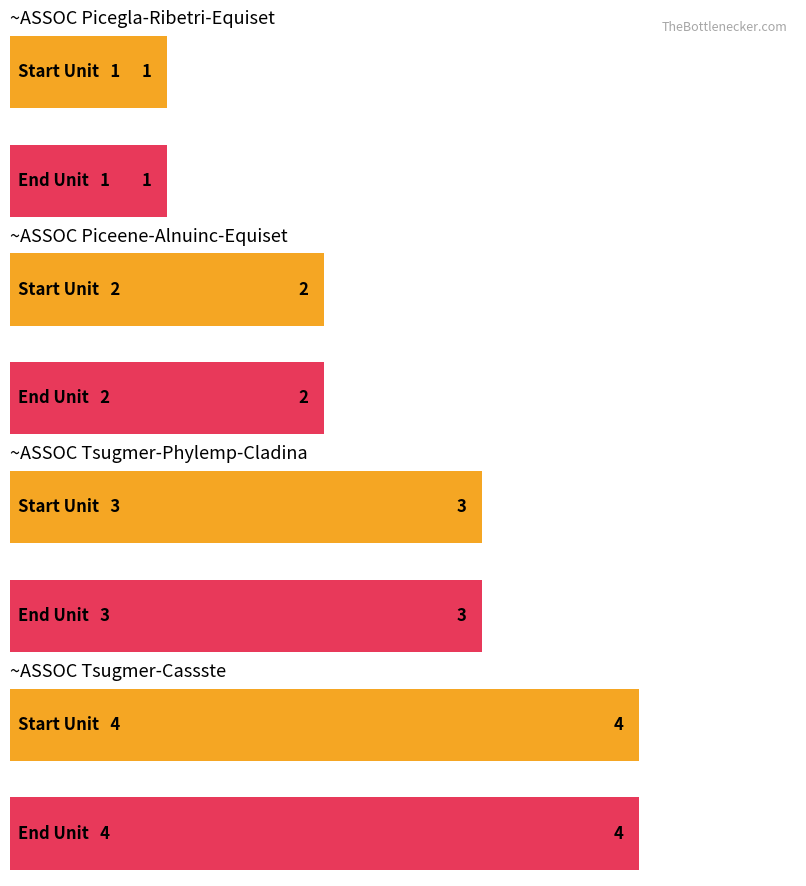

What is the maximum value for Start Unit?

4